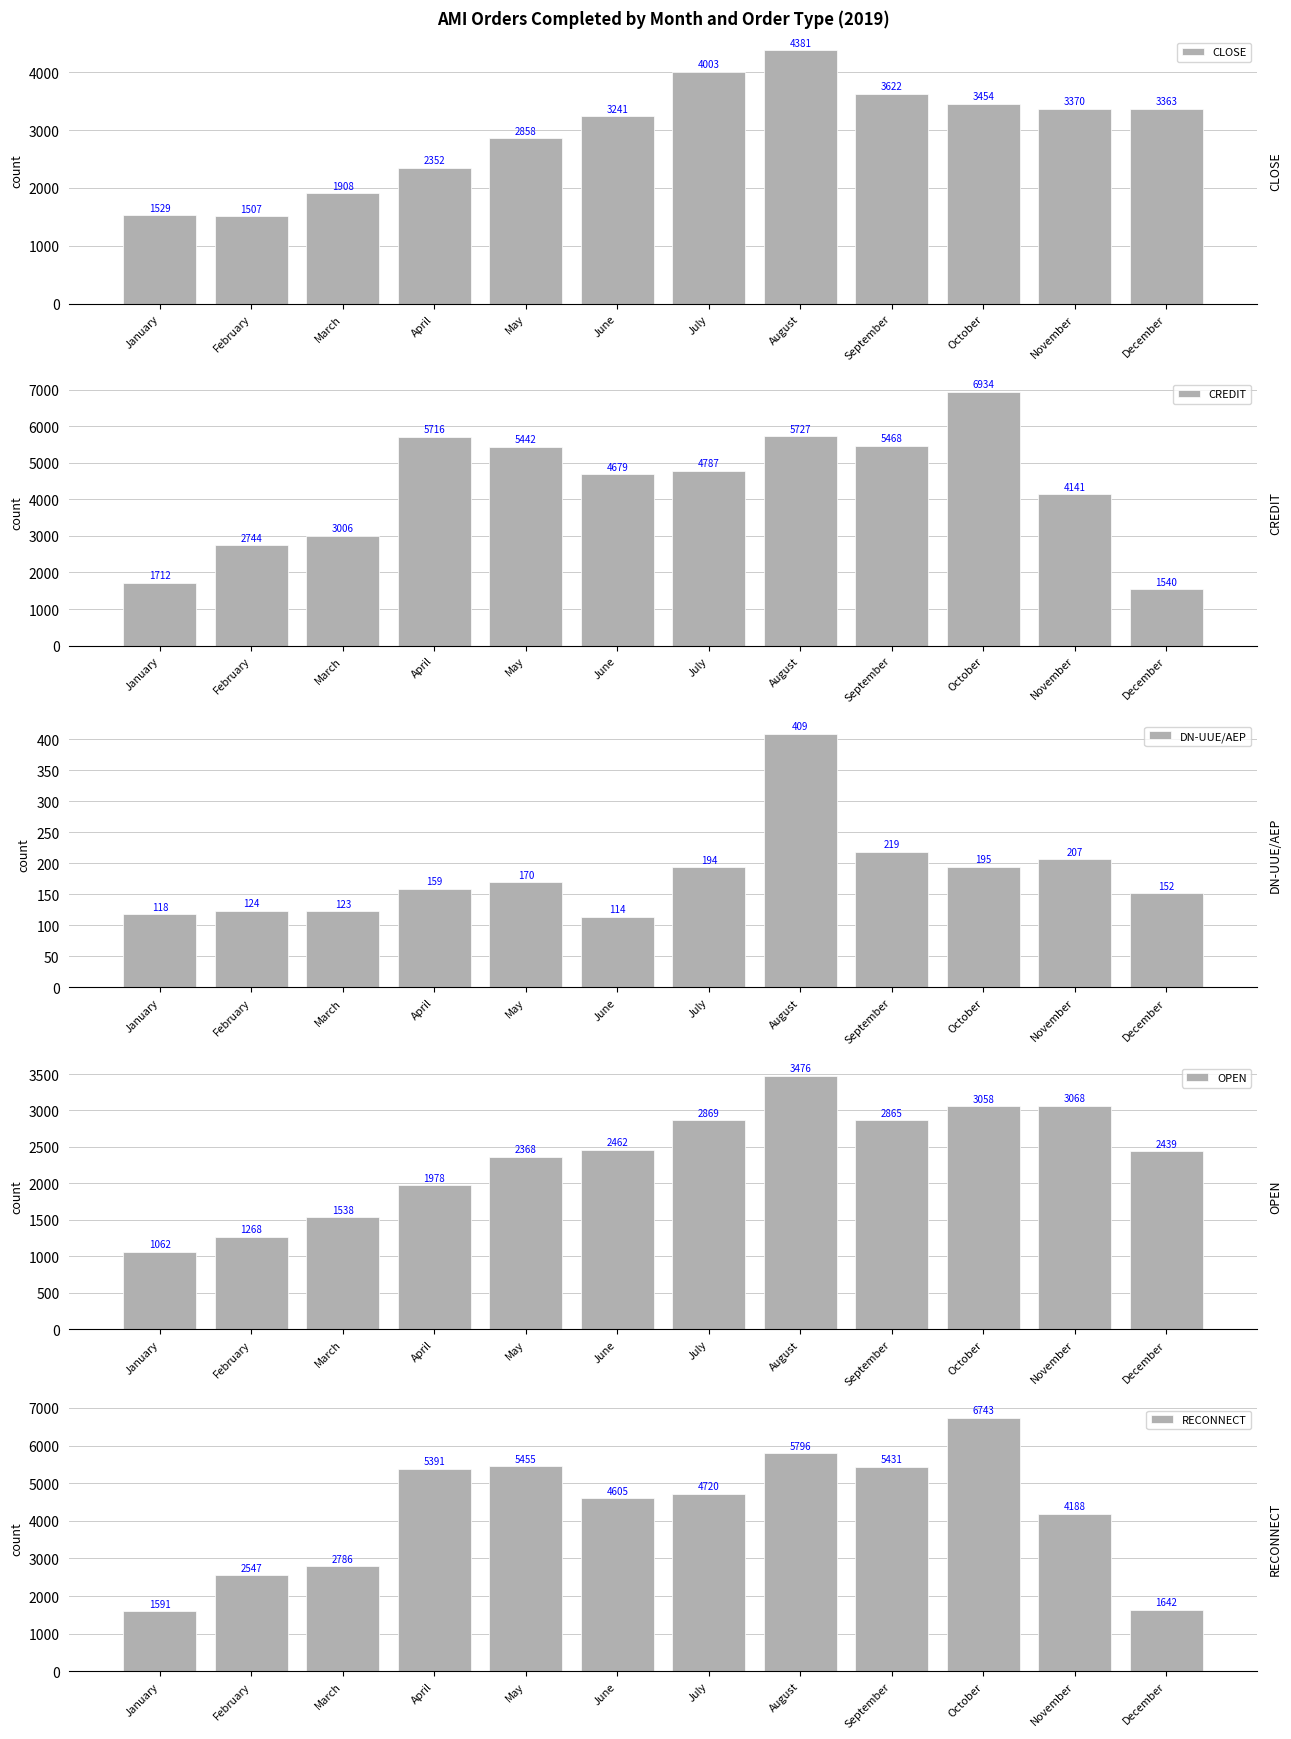

What is the value of the DN-UUE/AEP bar at the 3rd from the left?

123